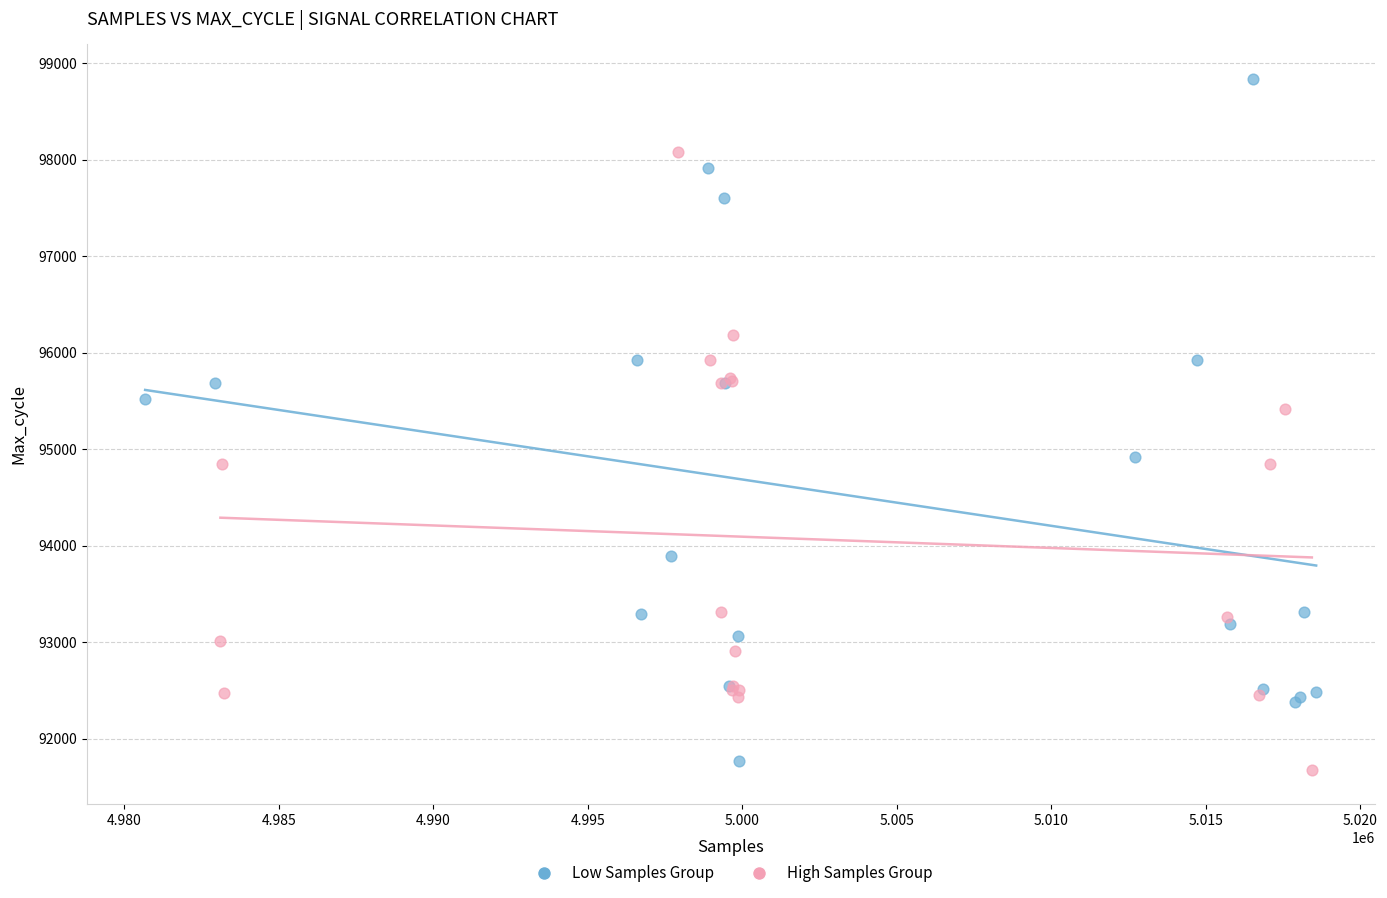

Which series has the widest spread of Y values?

Low Samples Group